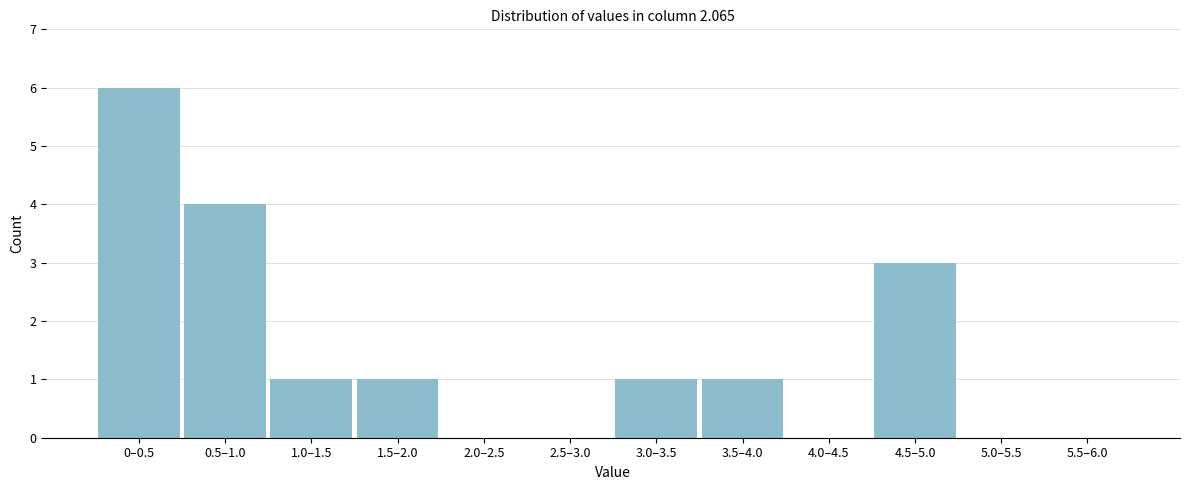

Reading right to left, list all the values displayed in this chart.

5.5–6.0=0	5.0–5.5=0	4.5–5.0=3	4.0–4.5=0	3.5–4.0=1	3.0–3.5=1	2.5–3.0=0	2.0–2.5=0	1.5–2.0=1	1.0–1.5=1	0.5–1.0=4	0–0.5=6